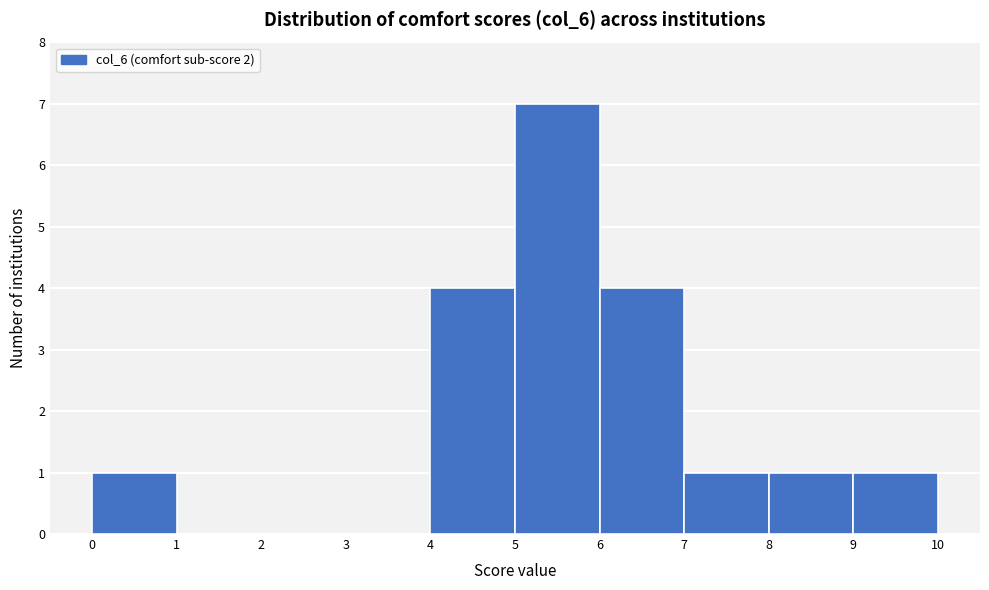

Over which range of the x-axis is the bar tallest?

5 to 6